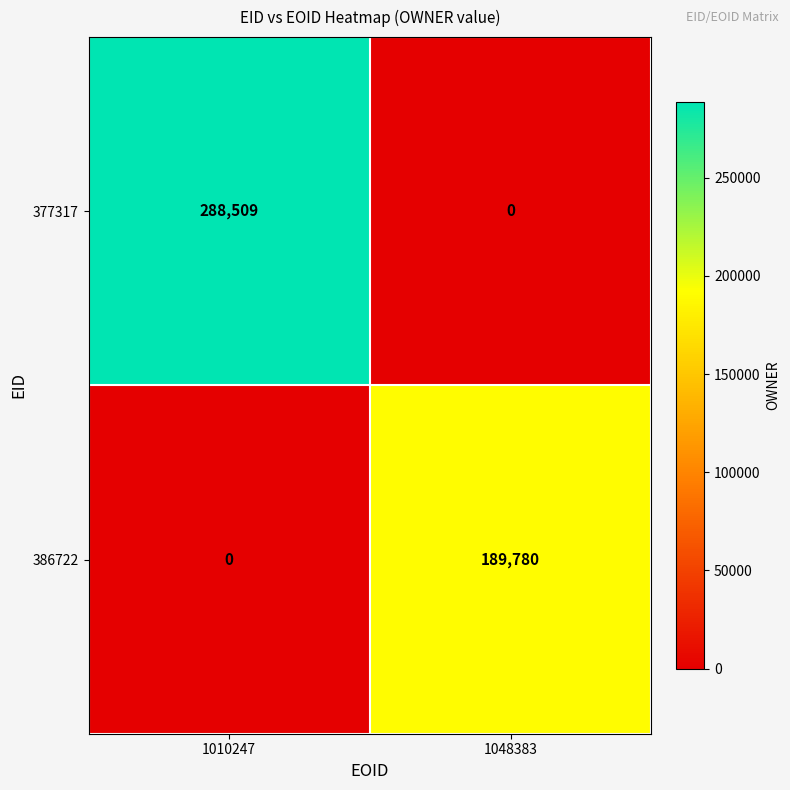

What is the sum of the 377317 values at 1010247 and 1048383?

288509